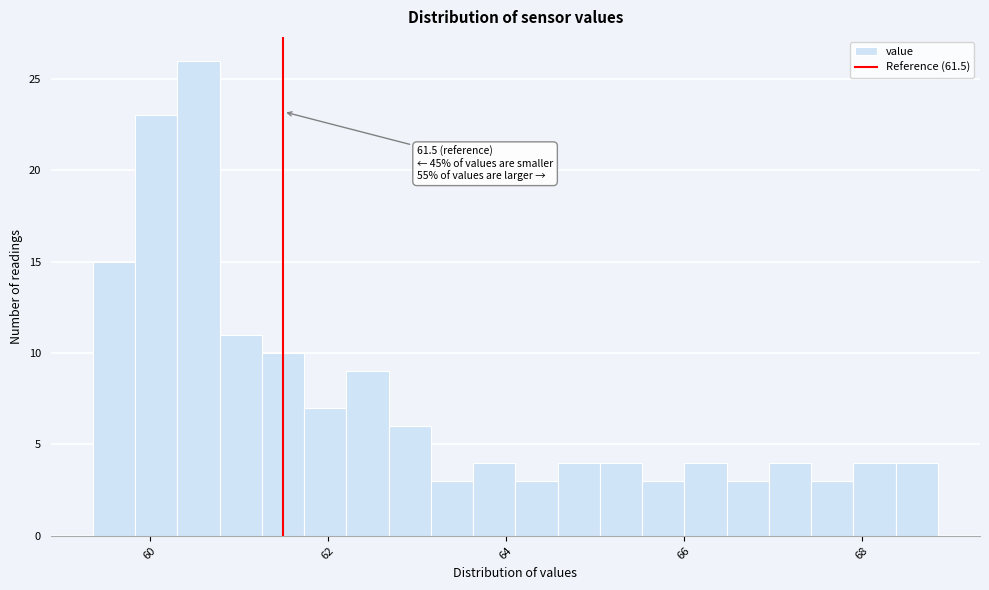

Around what value on the x-axis is the tallest bar? Give the approximate position of its centre, as read against the axis.

60.6